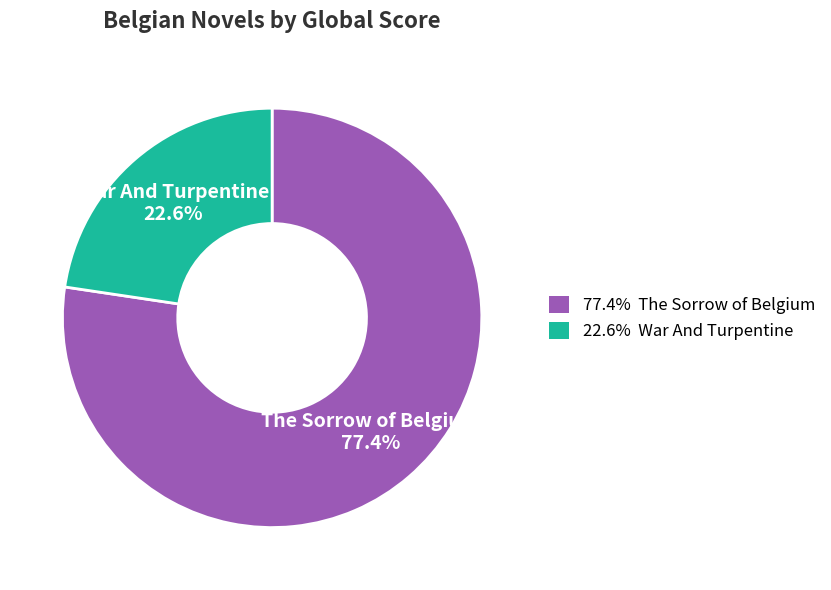

Does any single category account for the majority?

Yes